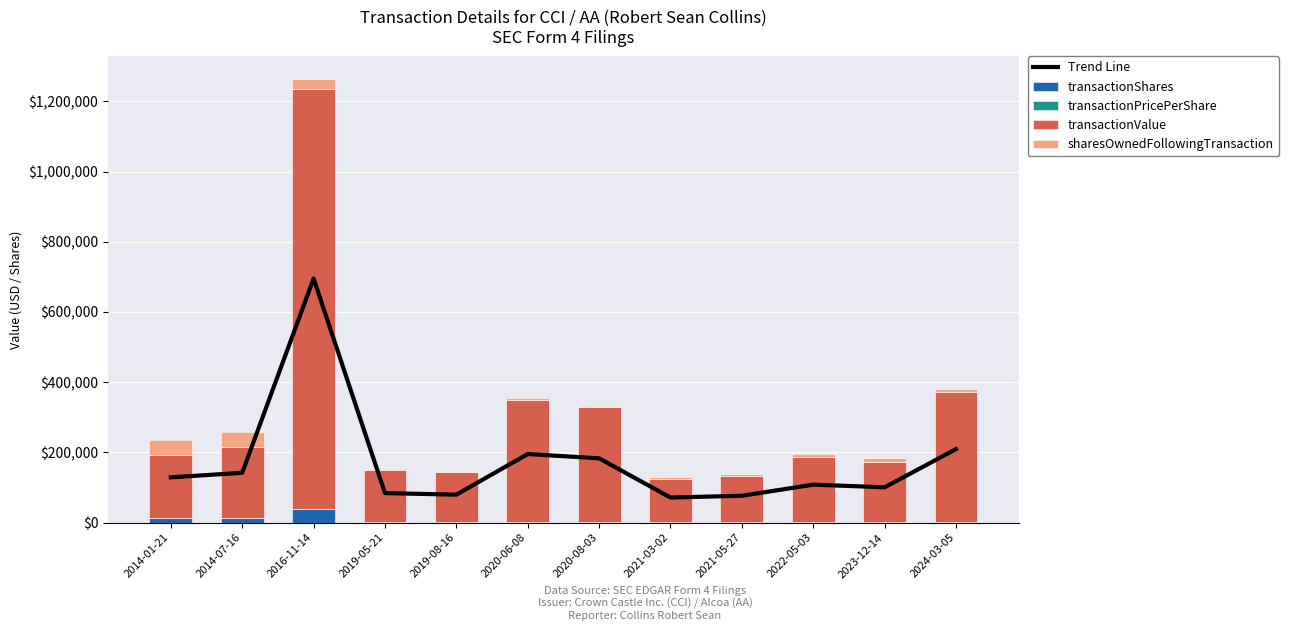

List the series in order of their peak value, lowest first.

transactionPricePerShare, transactionShares, sharesOwnedFollowingTransaction, Trend Line, transactionValue